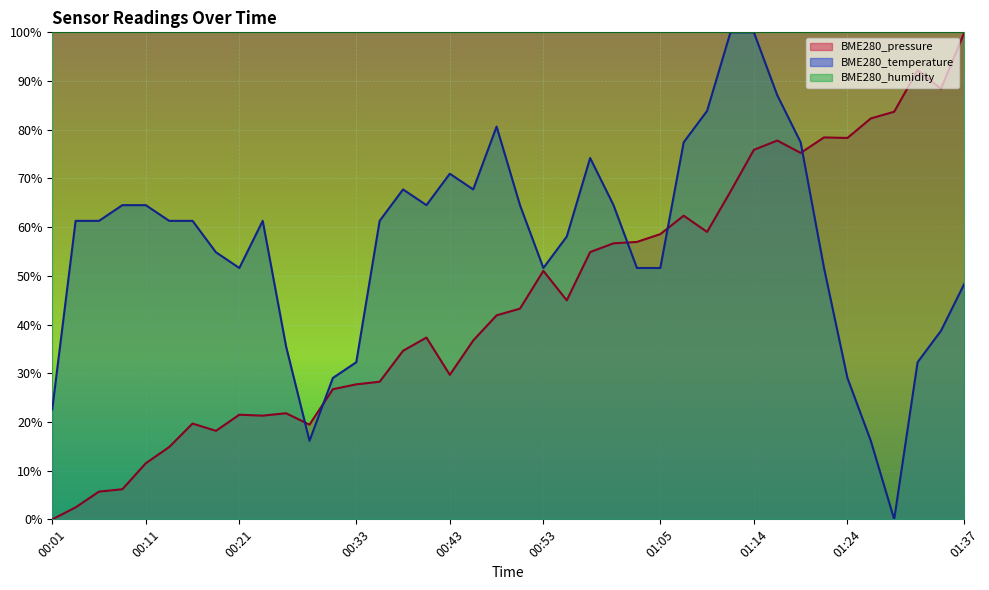

What is the total value across all series at 00:57?

129.1